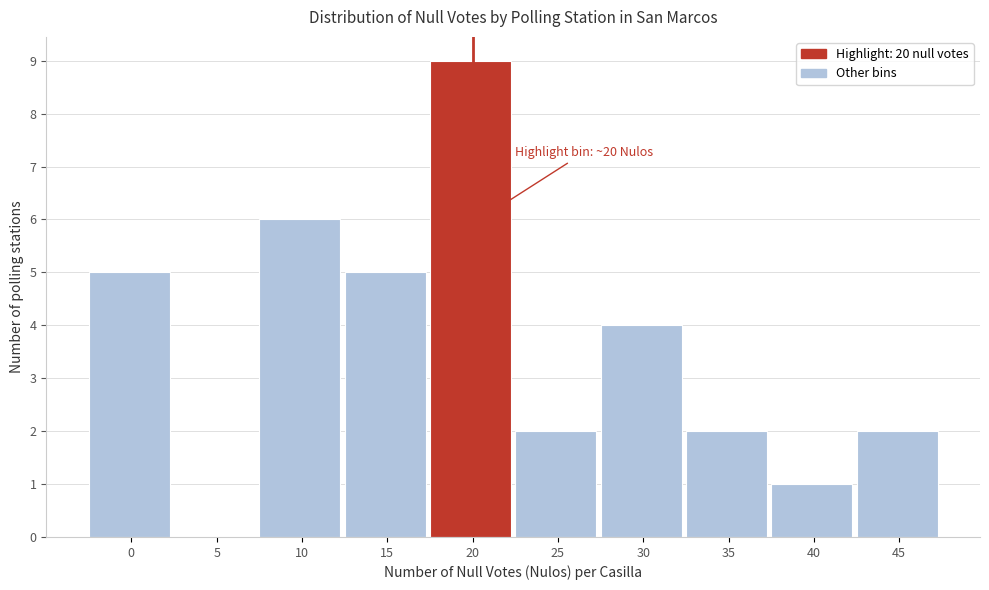

Reading left to right, transcribe all the data shown in this chart.

0=5	5=0	10=6	15=5	20=9	25=2	30=4	35=2	40=1	45=2